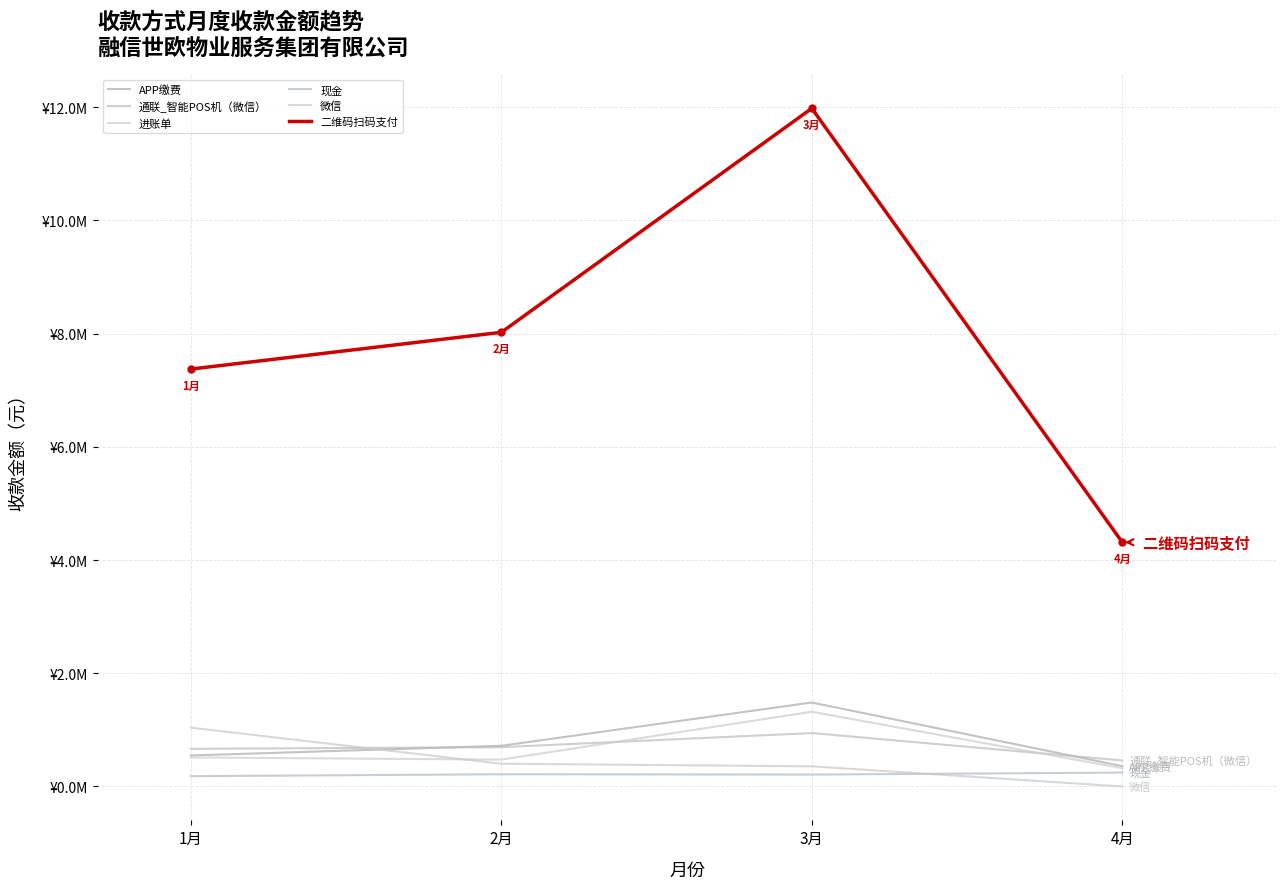

Reading left to right, list all the values displayed in this chart.

APP缴费: 1月=548440.1	2月=719120.2	3月=1483754.9	4月=359000.6
通联_智能POS机（微信）: 1月=665203.5	2月=694692.5	3月=943919.8	4月=460190.6
进账单: 1月=512881.4	2月=475035.9	3月=1320418.0	4月=323308.1
现金: 1月=182501.4	2月=216242.5	3月=210636.6	4月=245634.0
微信: 1月=1039106.1	2月=402528.5	3月=355927.4	4月=300.1
二维码扫码支付: 1月=7373175.7	2月=8022175.3	3月=11978409.0	4月=4313975.4